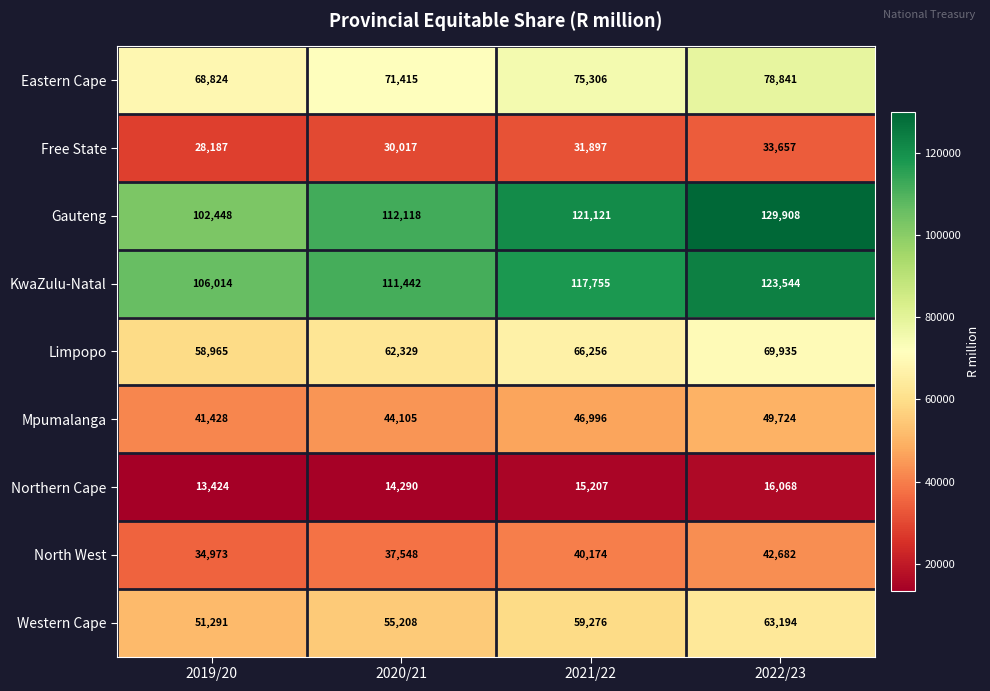

What is the approximate value of Gauteng at 2019/20, to the nearest 50?

102450